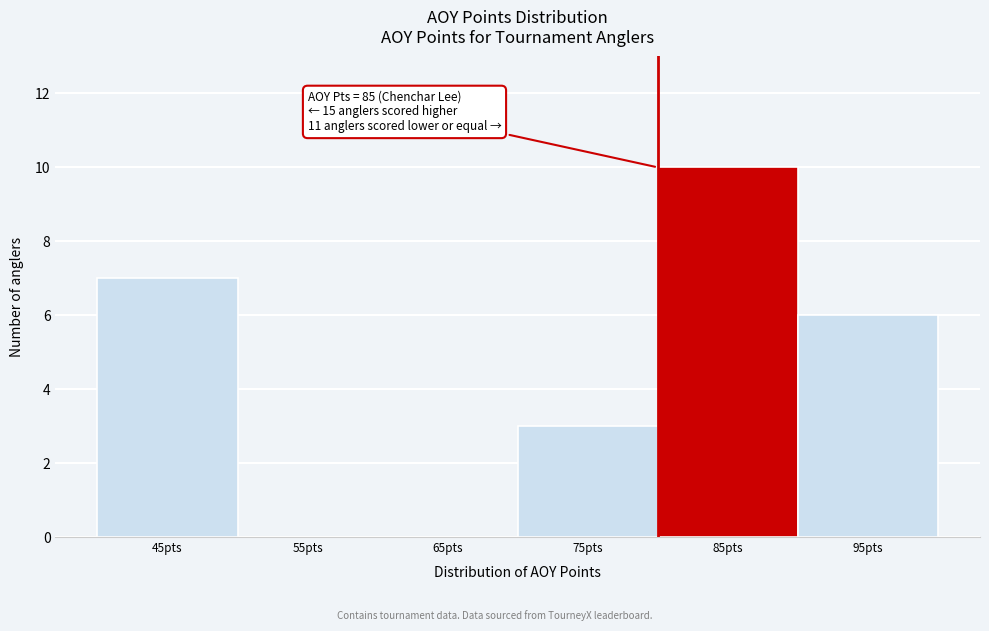

Reading left to right, list all the values displayed in this chart.

45pts=7	55pts=0	65pts=0	75pts=3	85pts=10	95pts=6